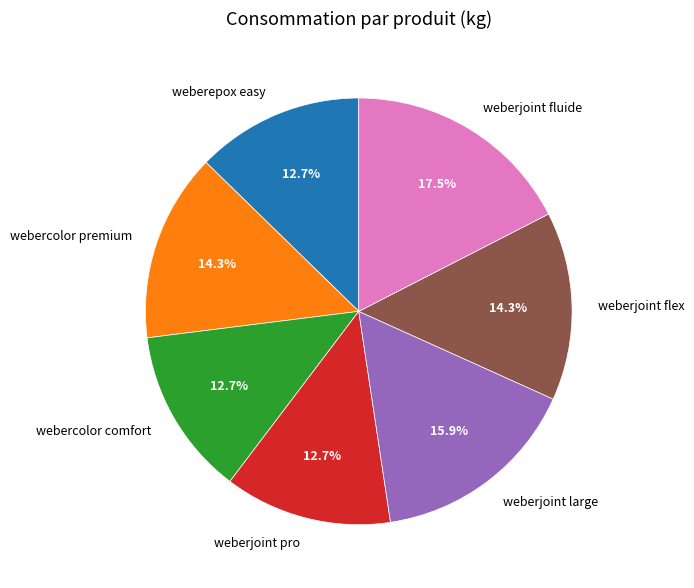

Does webercolor comfort account for over 50% of the chart?

No